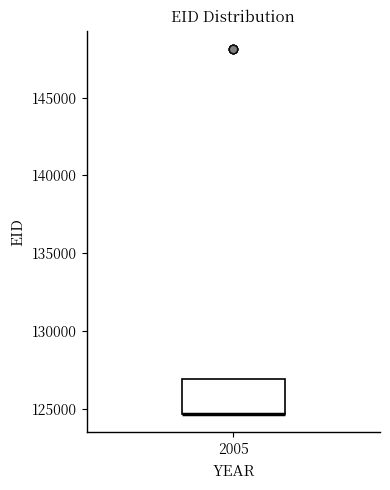

Read this box plot against the y-axis: the position of the median line, the range covered by the box, and the ends of both whiskers. The values are not printed on the chart, so give them approximately, as read against the axis.

median 124500 (drawn on the box's lower edge), box 124500 to 127000, whiskers 124500 to 127000